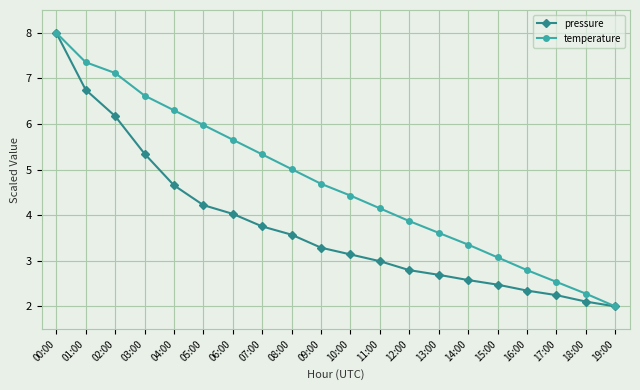

What is the total value across all series at 08:00?

8.6